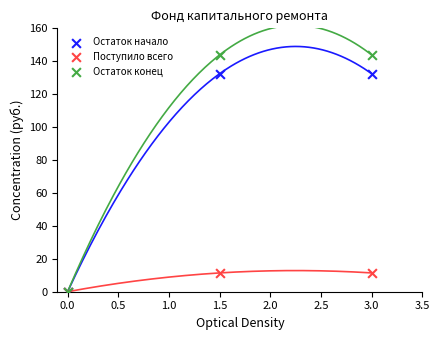

What are all the series names shown in the legend?

Остаток начало, Поступило всего, Остаток конец